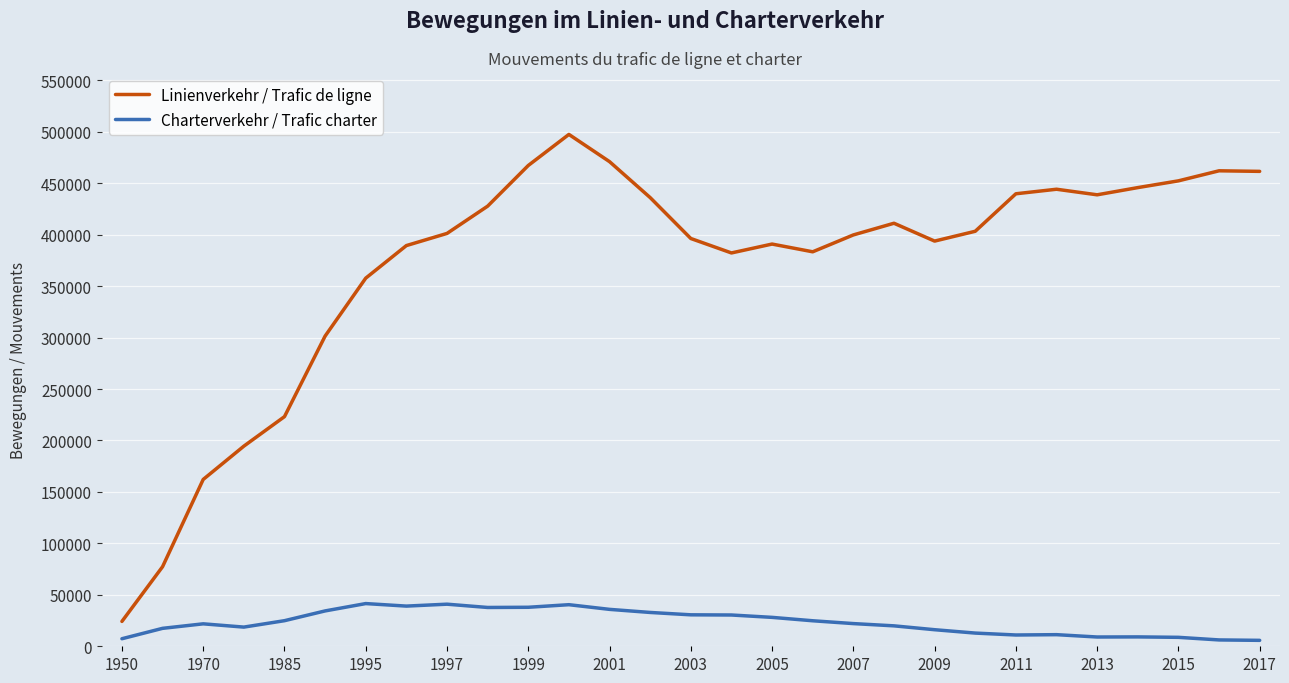

True or false: Charterverkehr / Trafic charter has more than 2 interior local peaks.

True